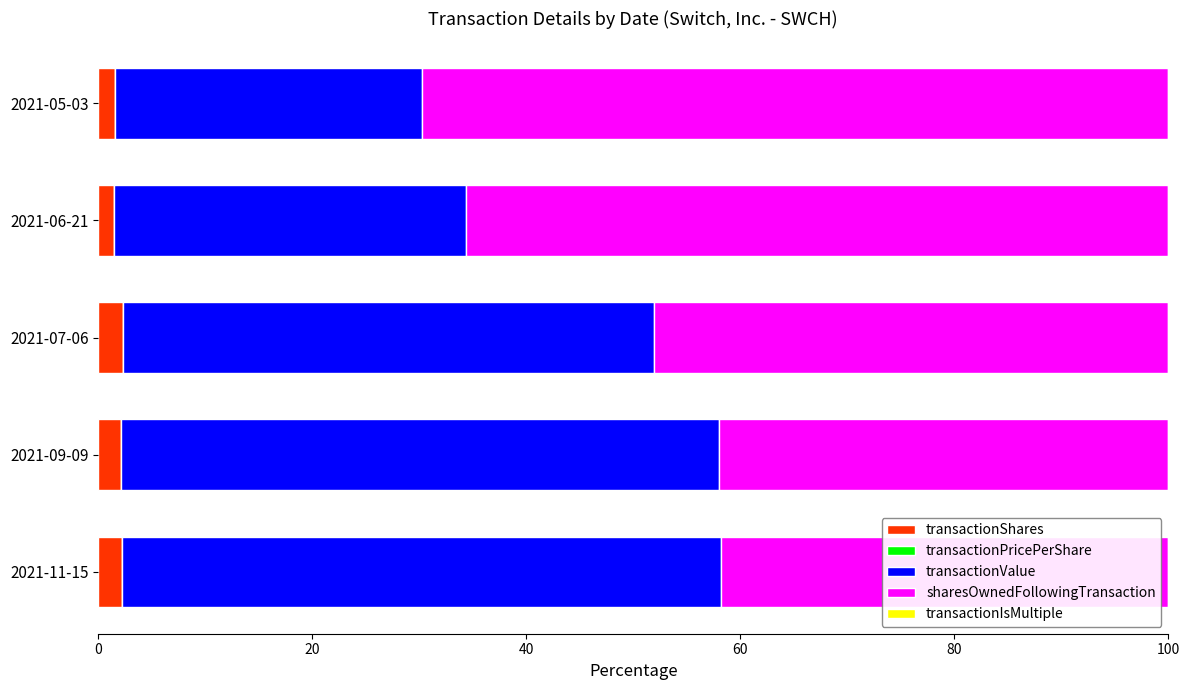

The transactionShares series shows 1.5 at 2021-06-21. True or false?

True